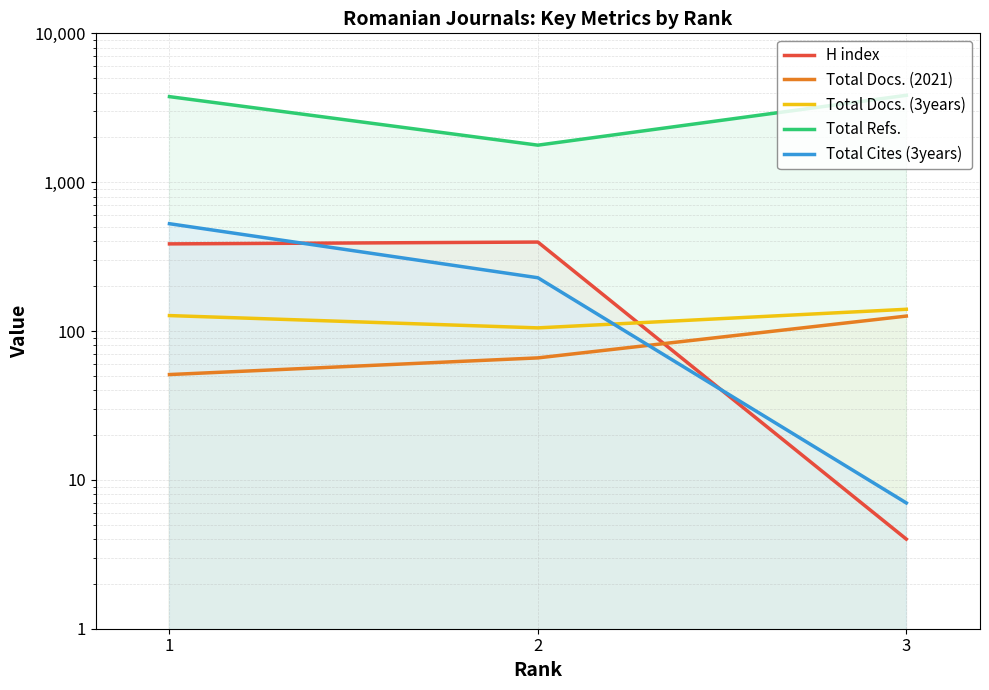

Which series has the largest total across all categories?

Total Refs.